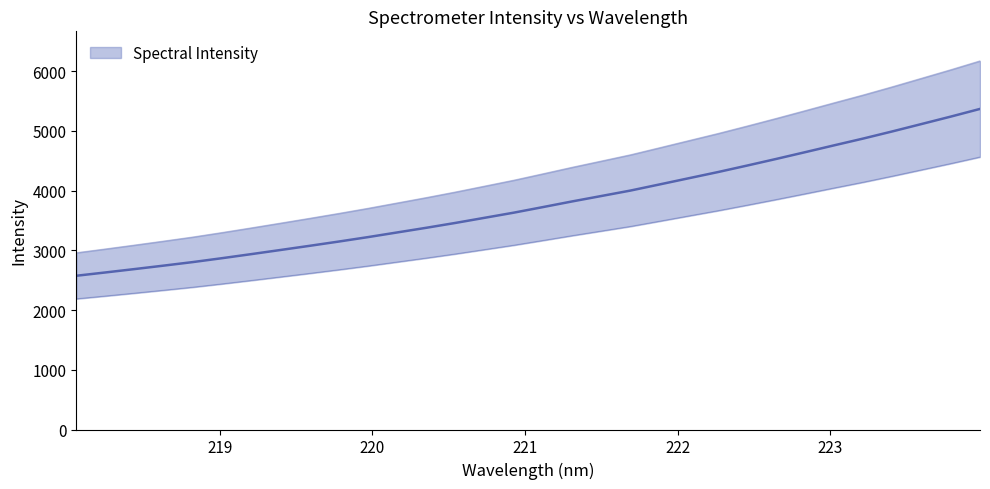

Where is the data nearest to the value 3971?

221.6902